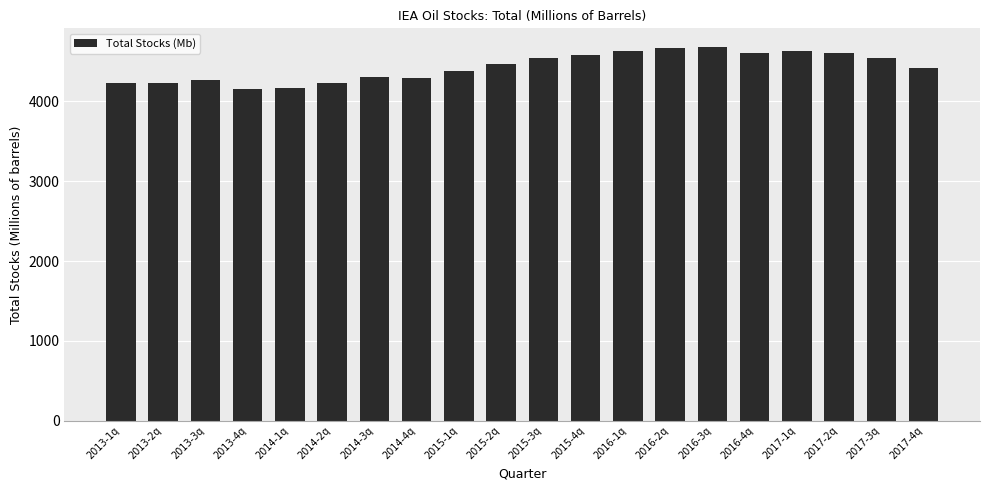

What is the sum of all values?

88617.0